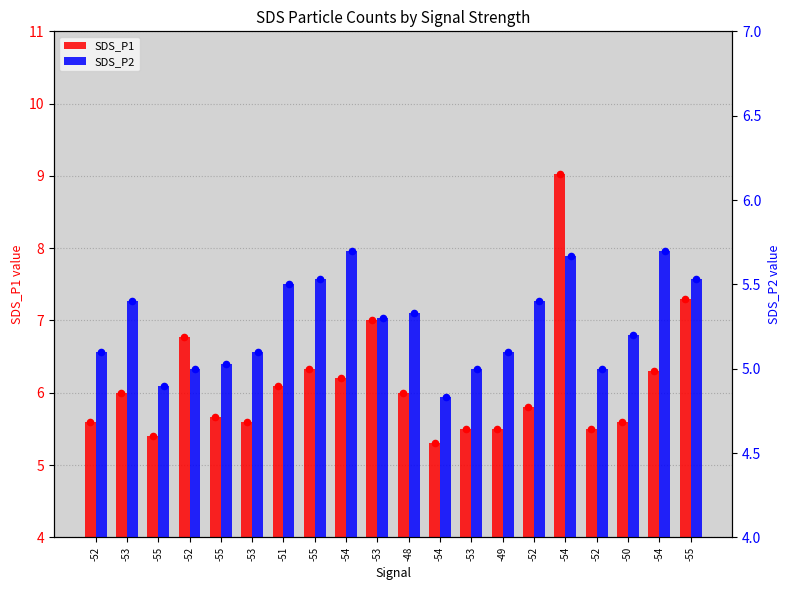

Which series reaches the maximum Y coordinate?

SDS_P1